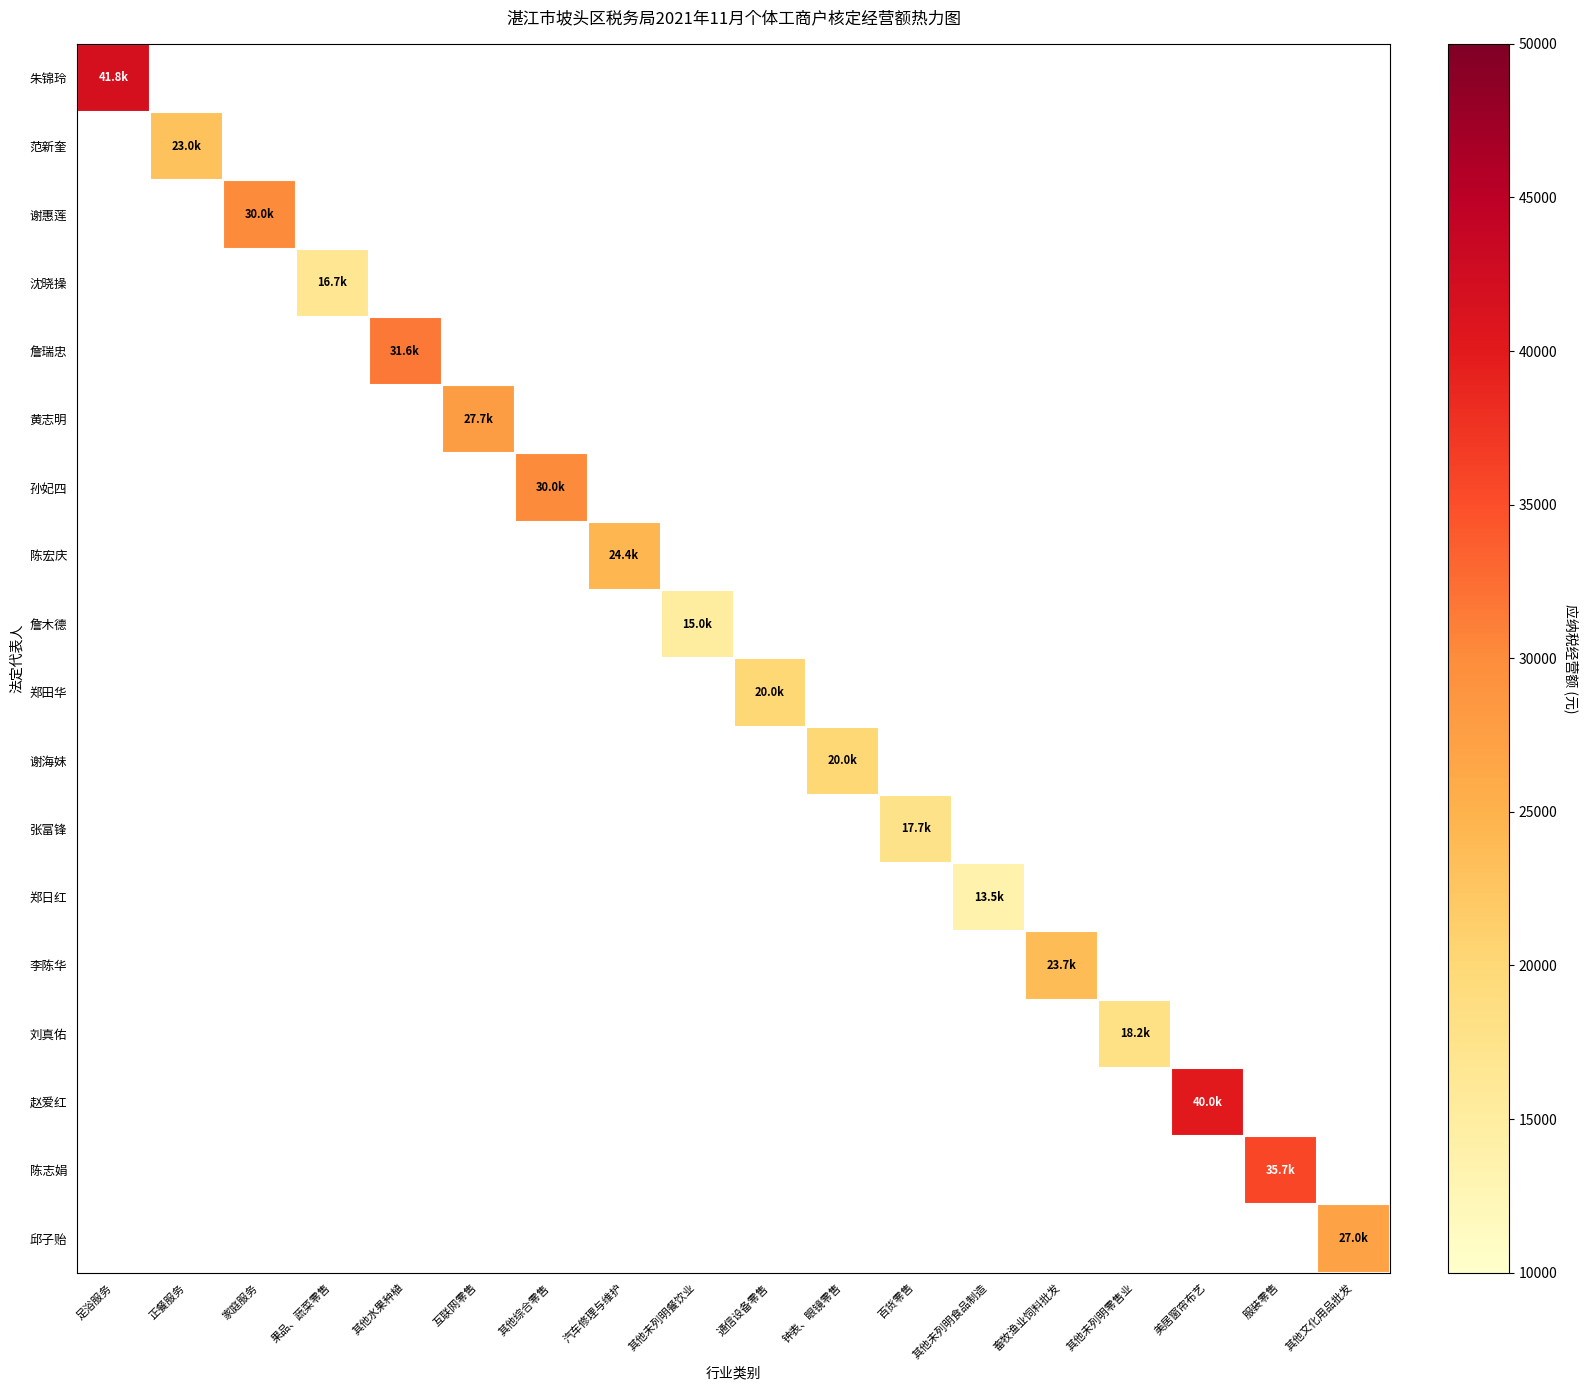

Count the number of data series in this chart.

18